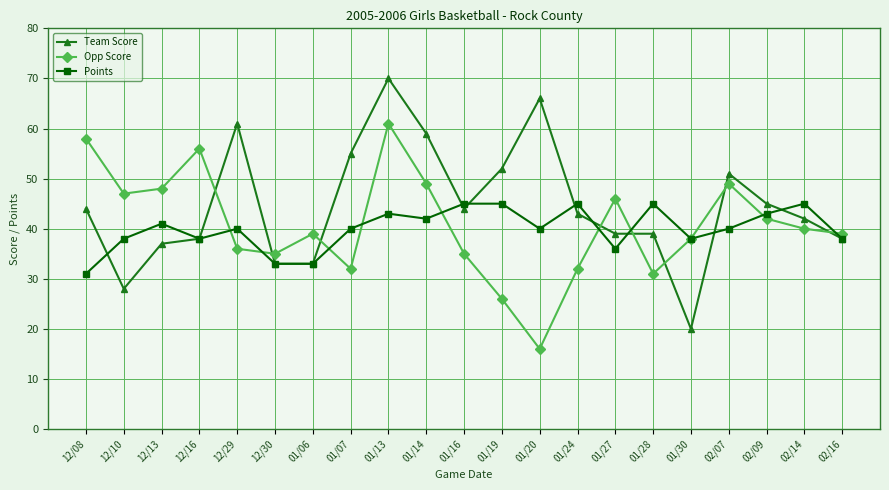

What are all the series names shown in the legend?

Team Score, Opp Score, Points